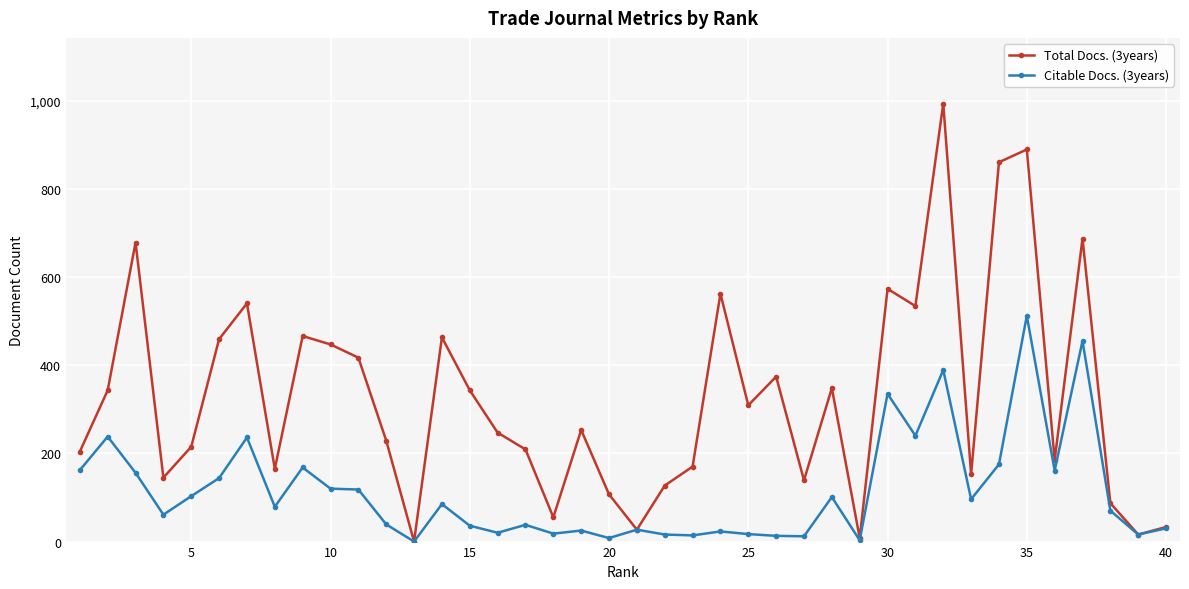

List the series in order of their overall mean, highest first.

Total Docs. (3years), Citable Docs. (3years)